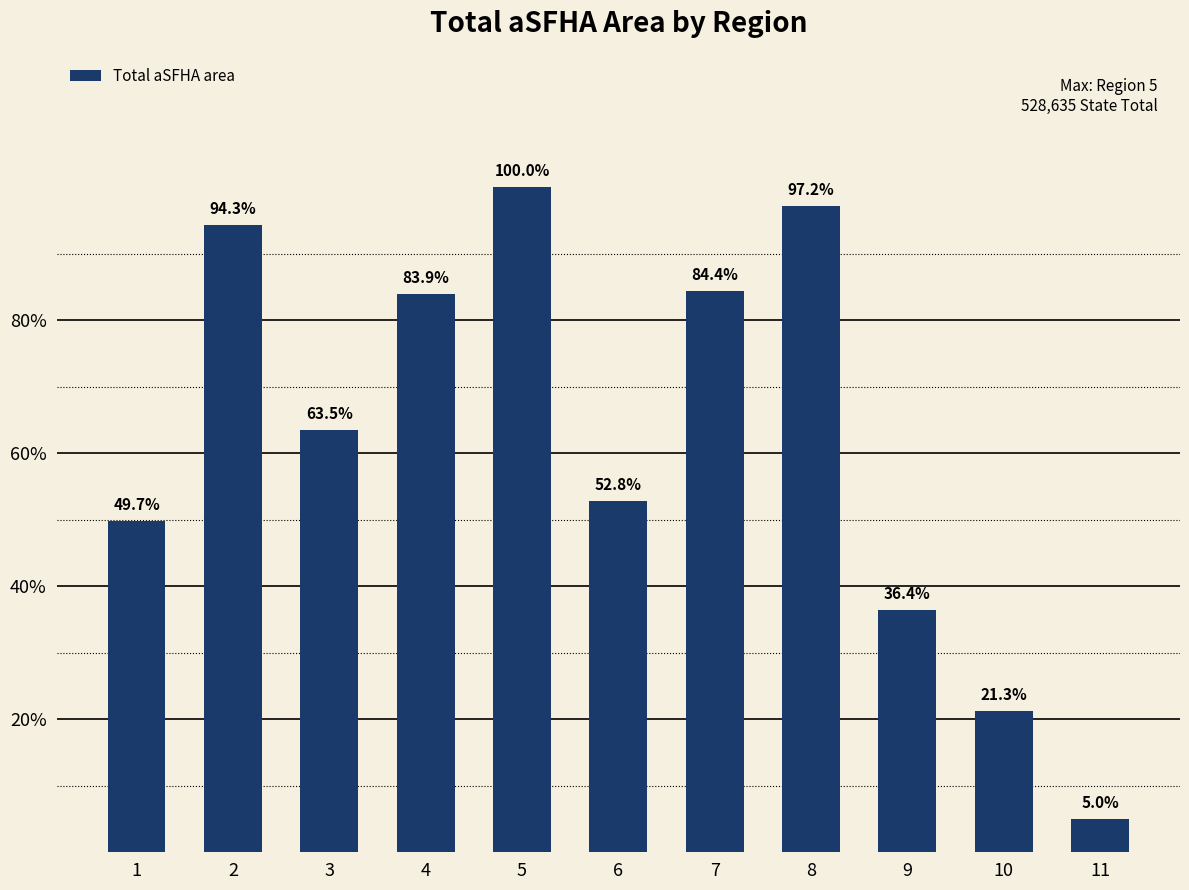

Are the bars horizontal?

No